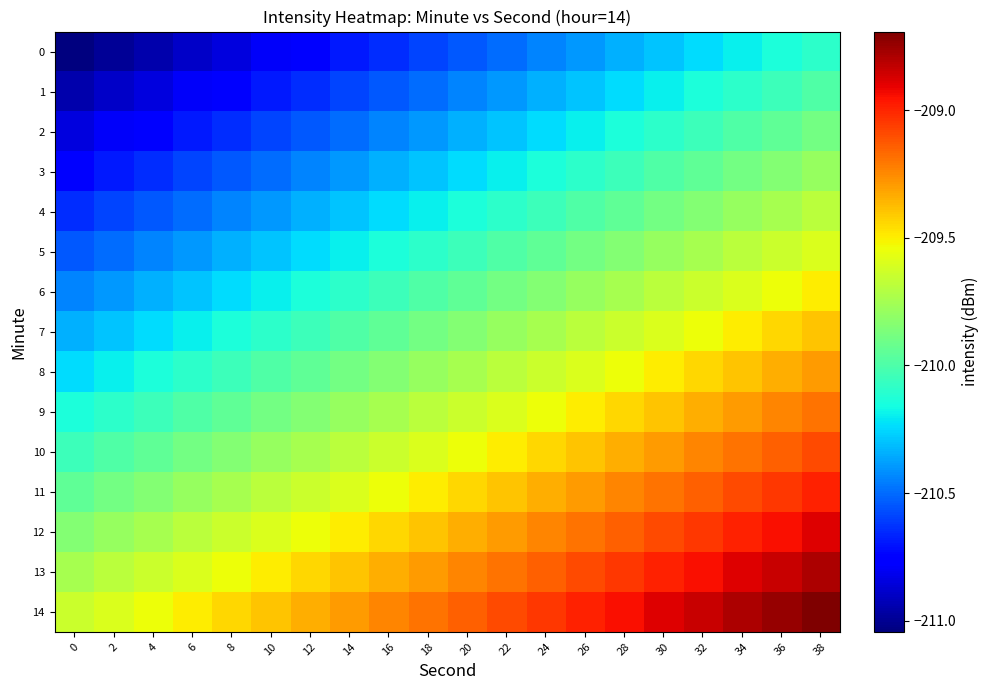

List the series in order of their peak value, highest first.

14, 13, 12, 11, 10, 9, 8, 7, 6, 5, 4, 3, 2, 1, 0